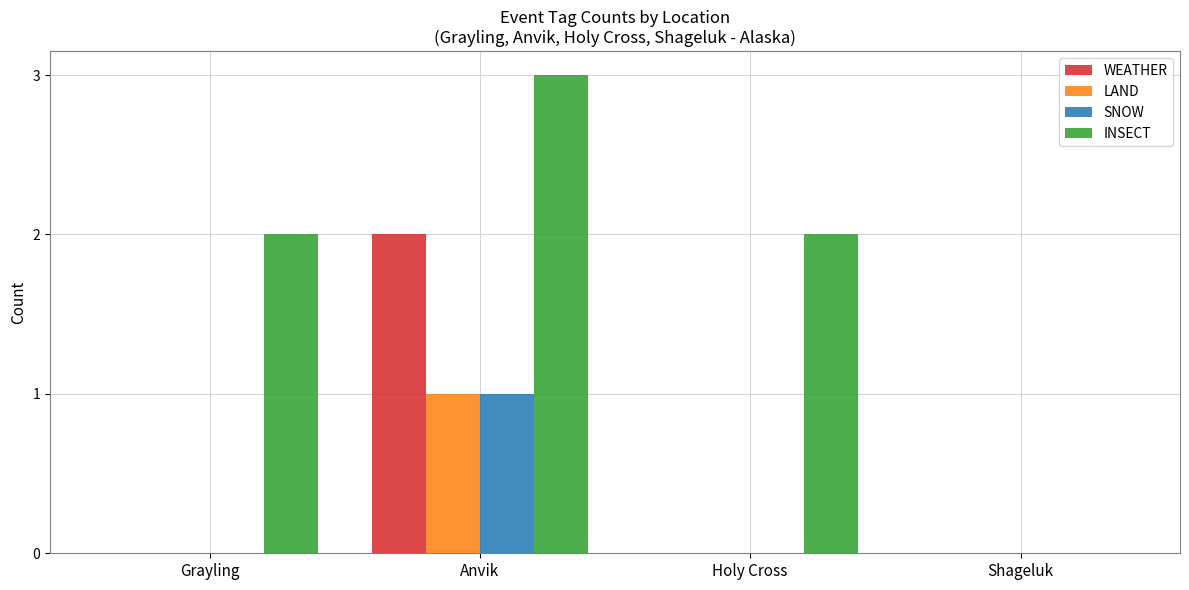

Reading left to right, what are all the values shown in this chart?

WEATHER: 0	2	0	0
LAND: 0	1	0	0
SNOW: 0	1	0	0
INSECT: 2	3	2	0